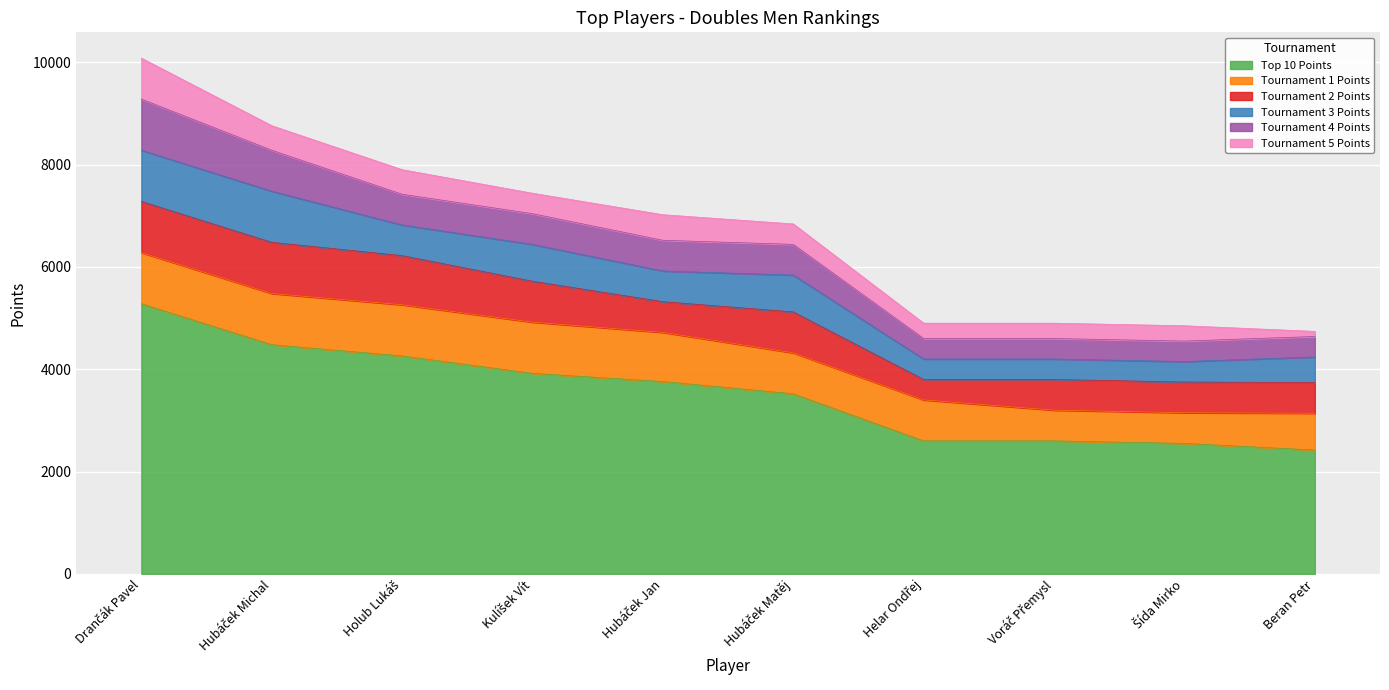

At which label does Top 10 Points reach its minimum?

Beran Petr